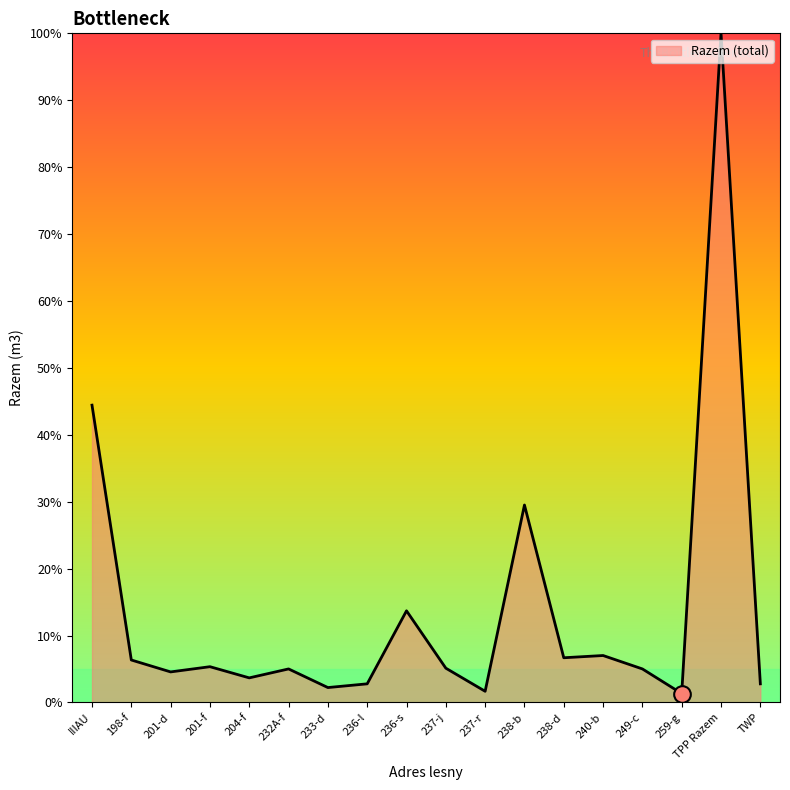

Which label corresponds to the largest value in the chart?

TPP Razem